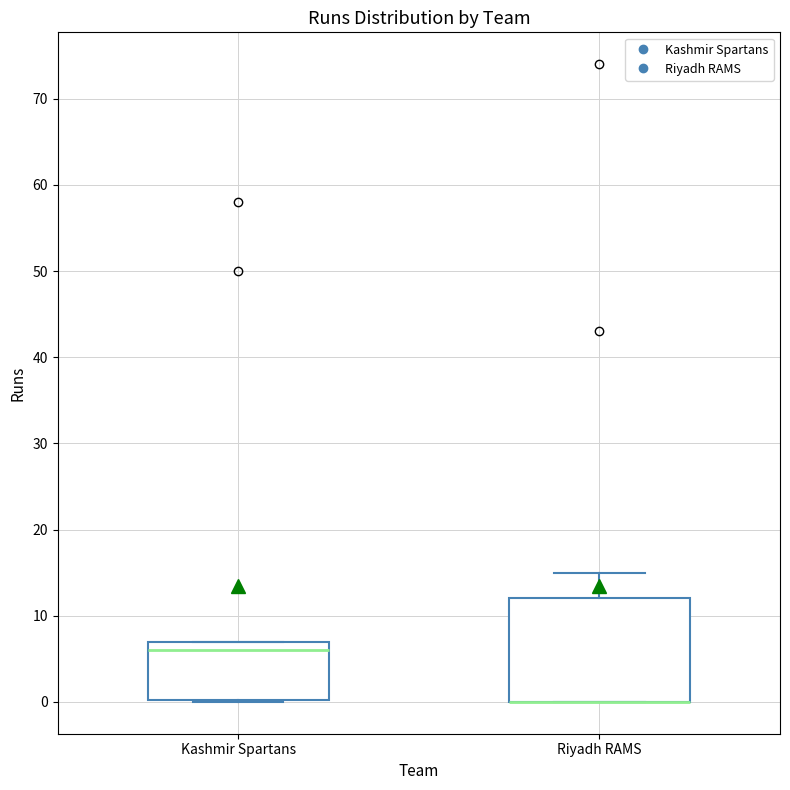

Comparing the boxes themselves (not the whiskers), which one is the tallest?

Riyadh RAMS